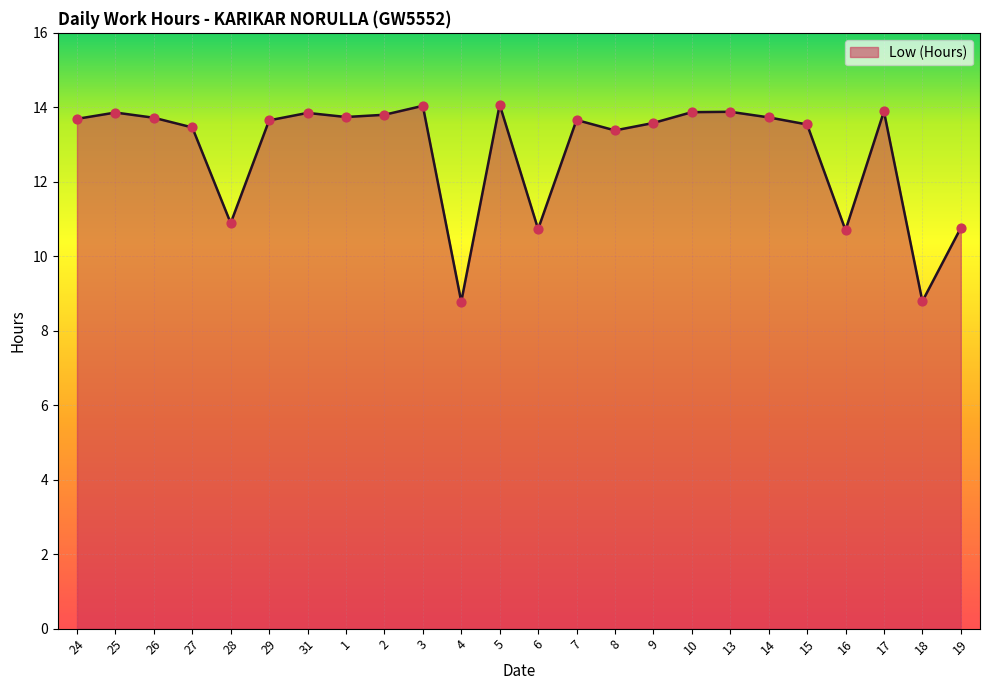

Between 9 and 26, which is larger?

26